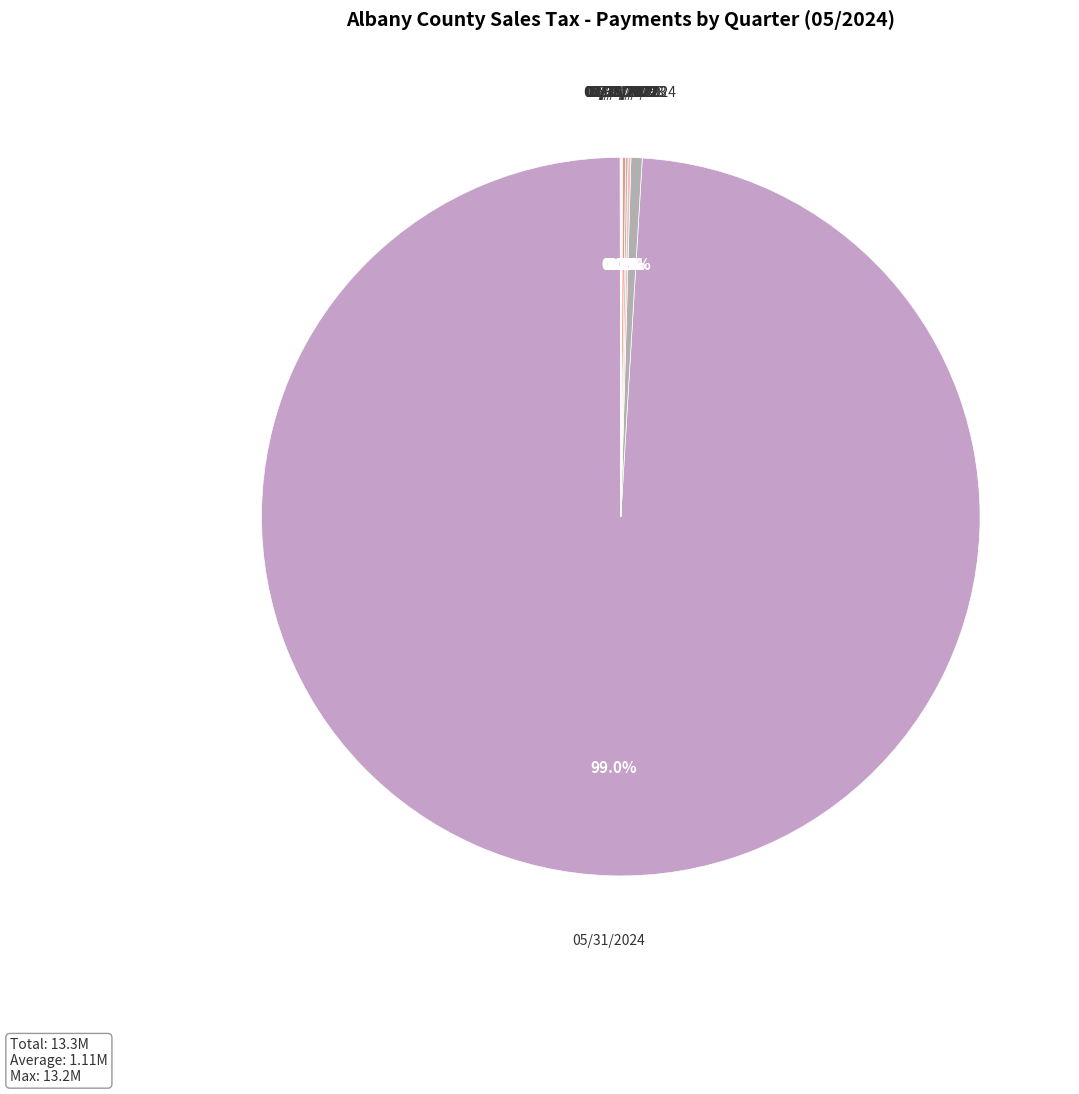

Which category accounts for the majority?

05/31/2024